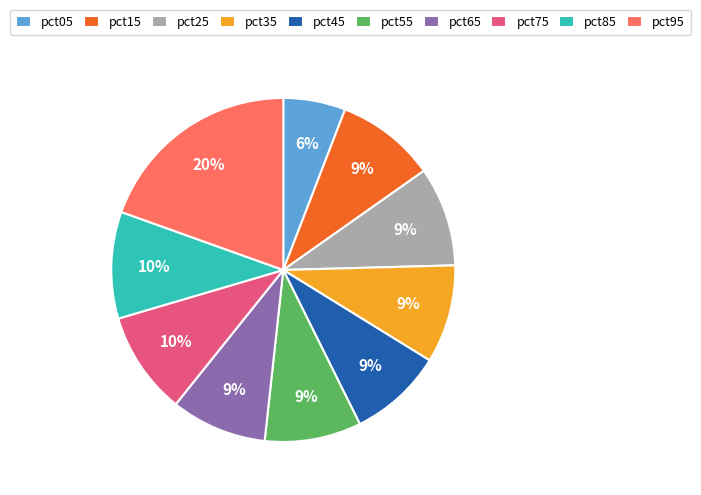

Is pct45 the majority of the pie?

No